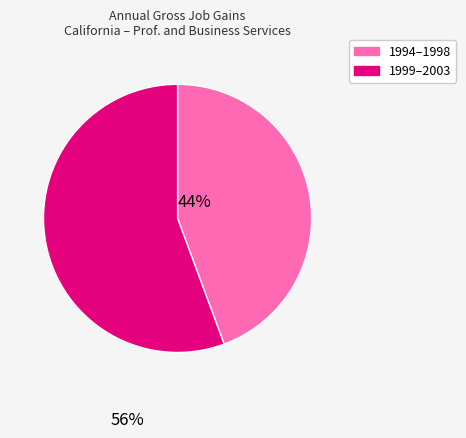

Does any single category account for the majority?

Yes